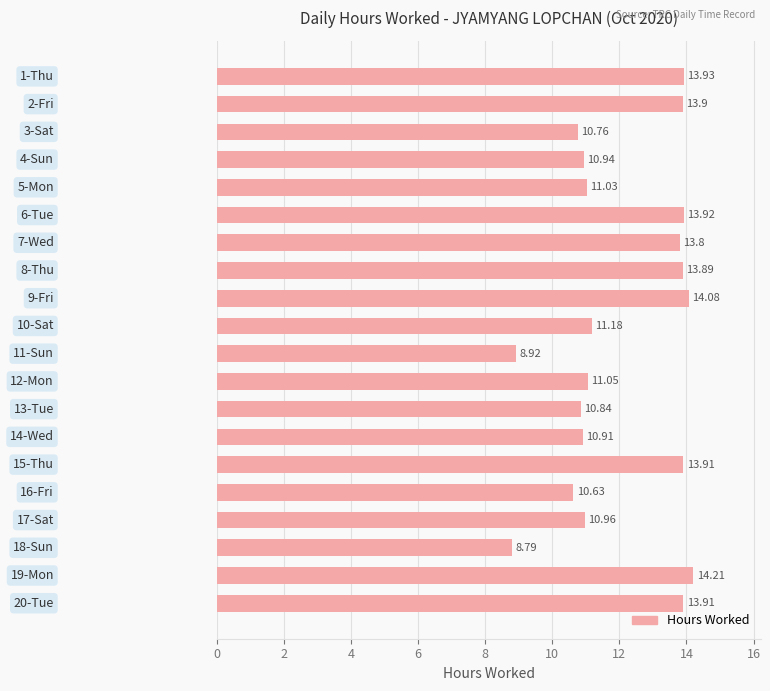

What is the difference between the second highest and second lowest values?

5.2